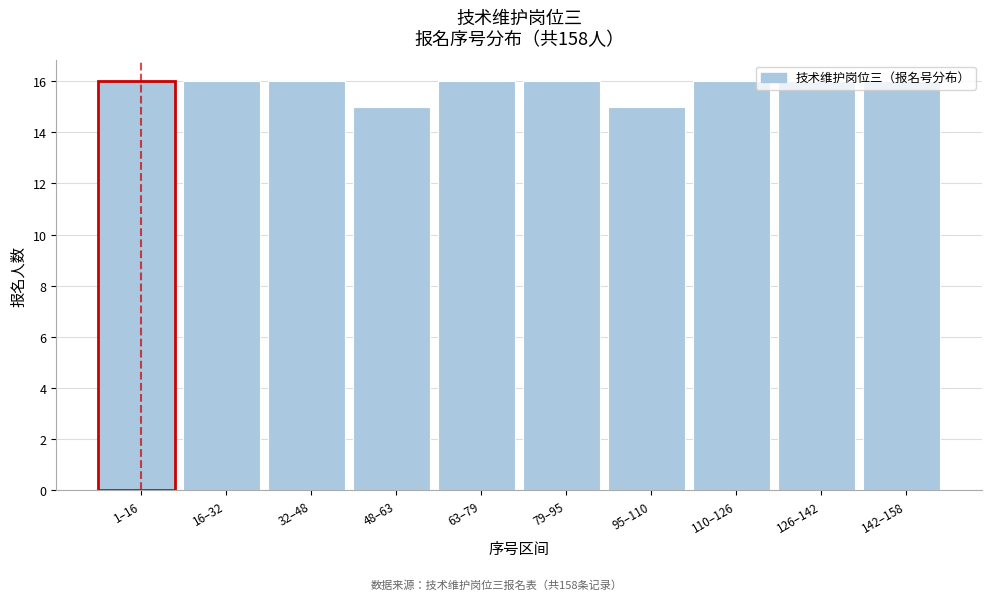

True or false: the data shows 8 at 48–63.

False